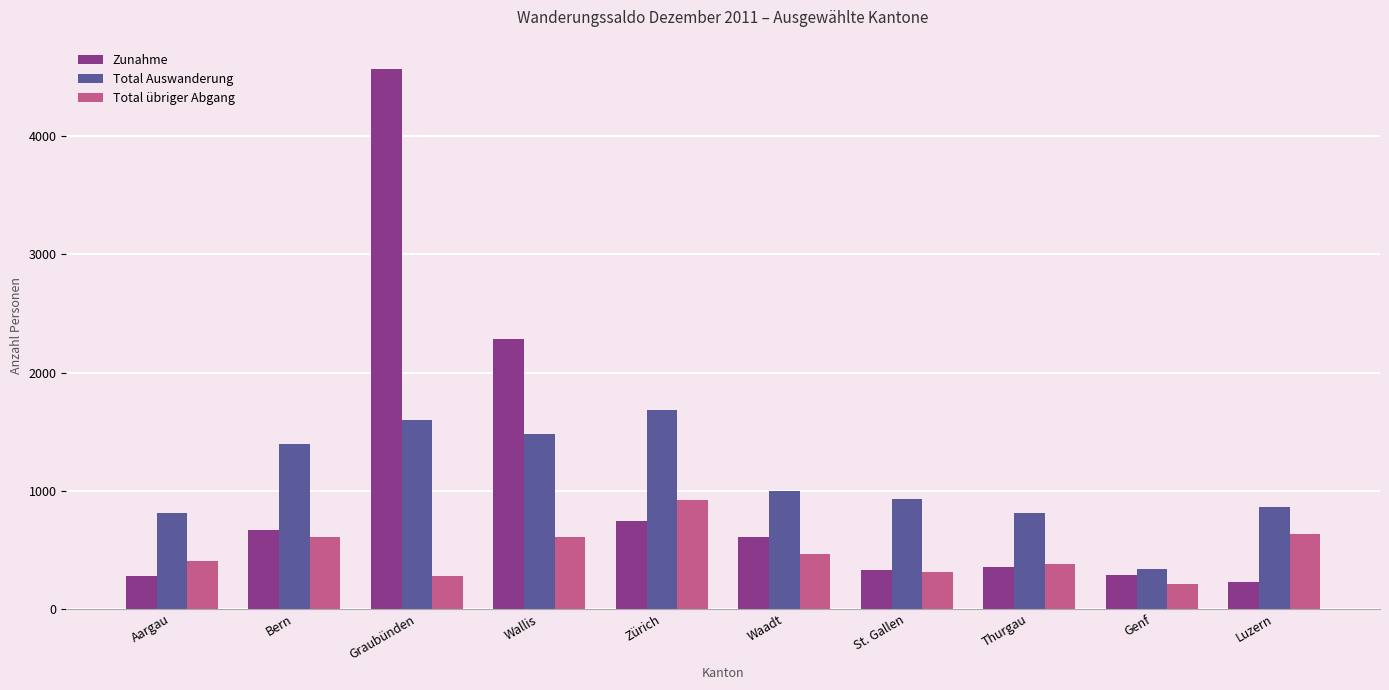

What is the total value across all series at Graubünden?

6445